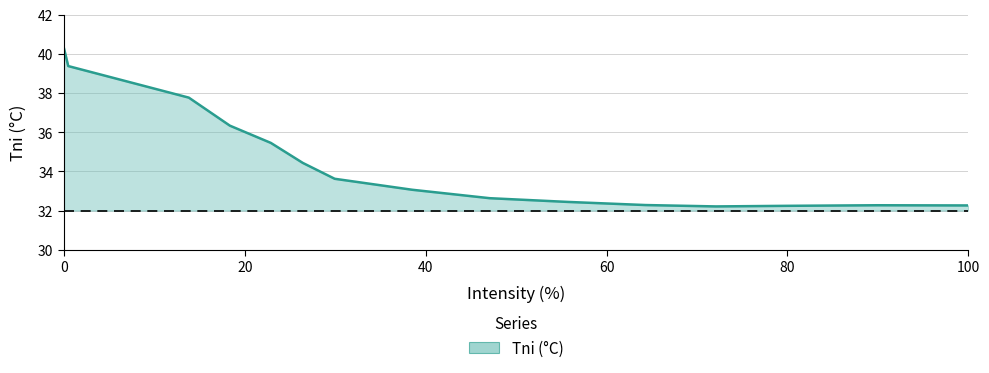

What is the difference between the maximum and minimum values?

8.1